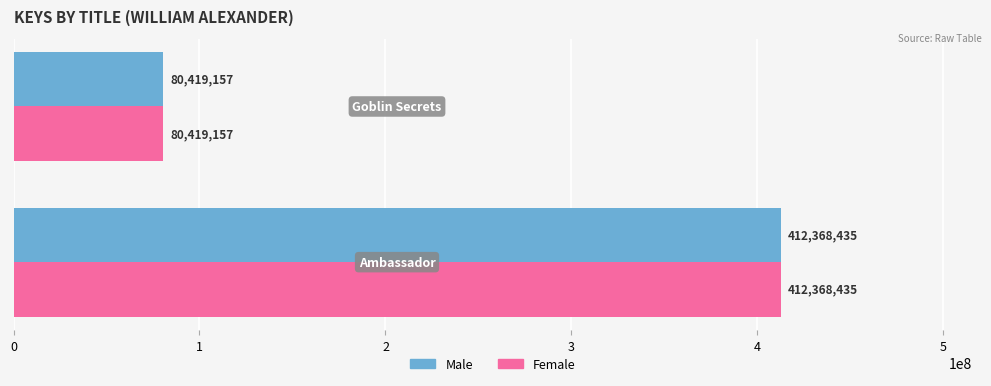

What is the difference between the maximum and minimum values in the Female series?

331949278